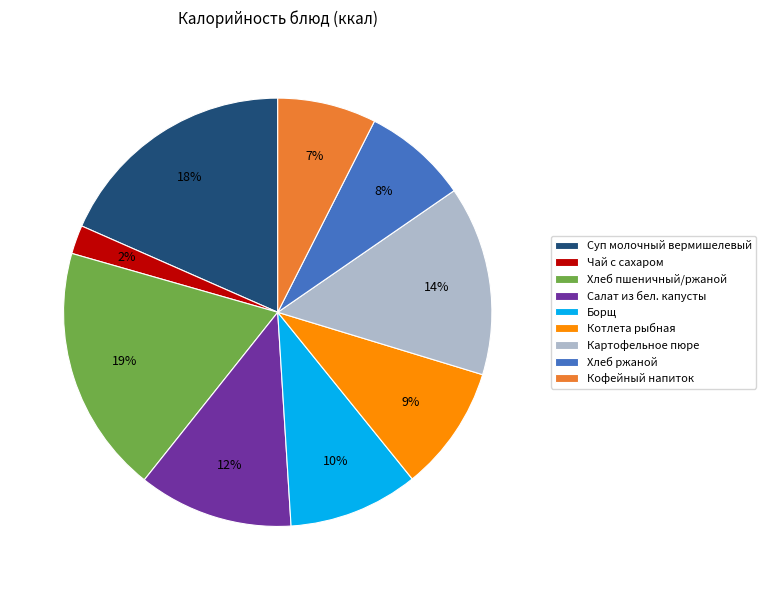

To the nearest percent, what is the difference between the largest and smallest slice percentages?

17%